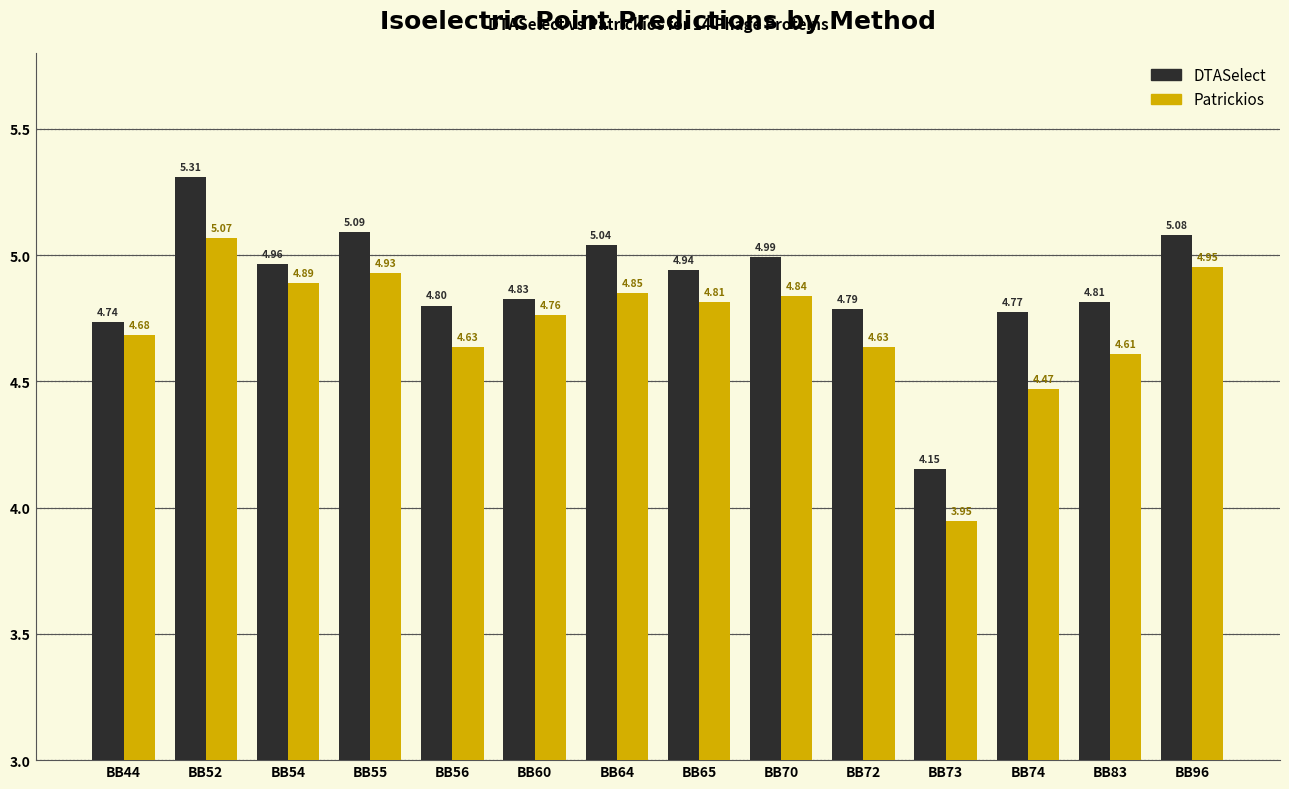

Which series has the largest range (max minus min)?

DTASelect